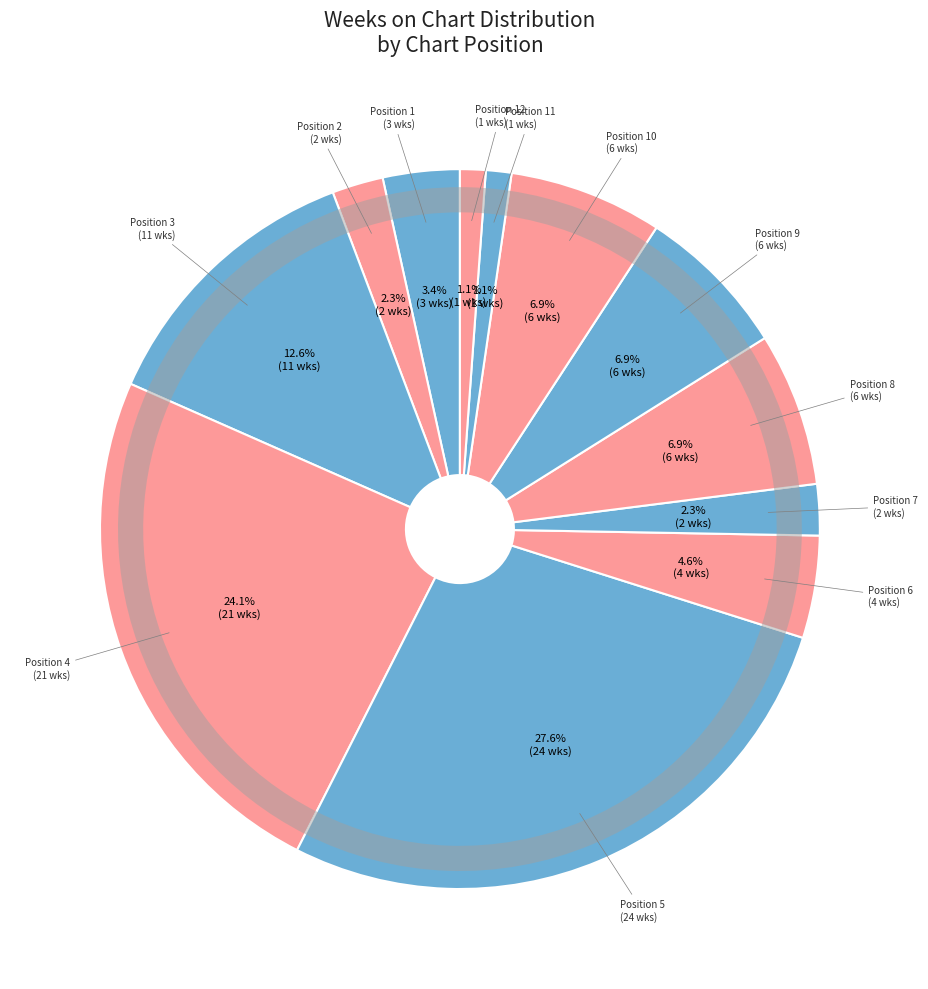

Which category has the biggest portion of the pie?

5